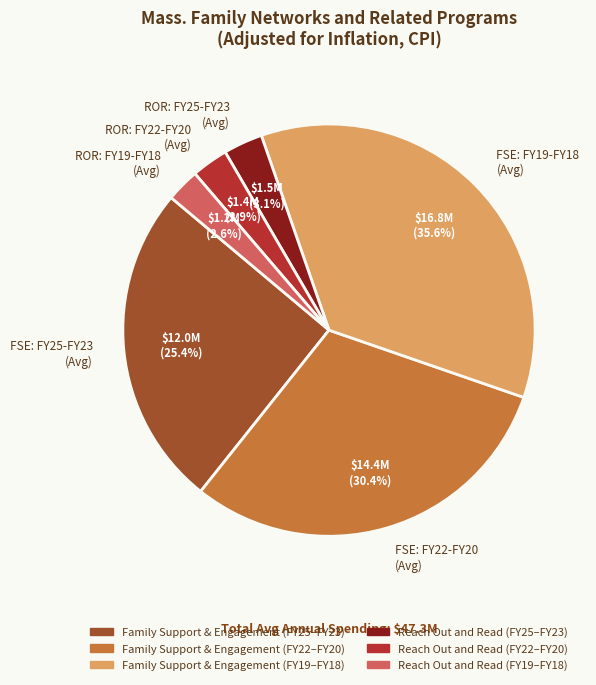

To the nearest percent, what is the average slice percentage?

17%